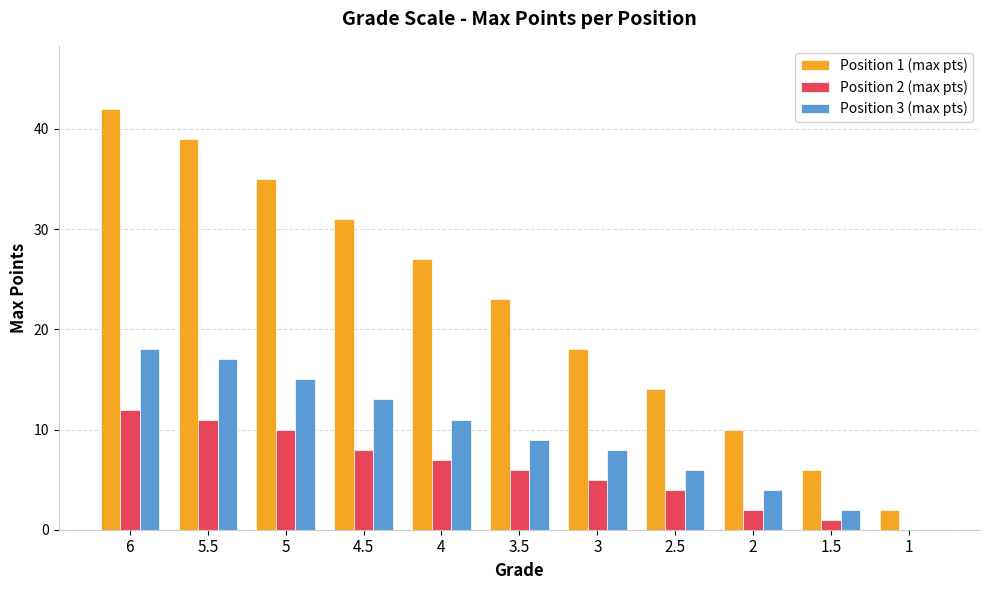

What is the greatest value displayed?

42